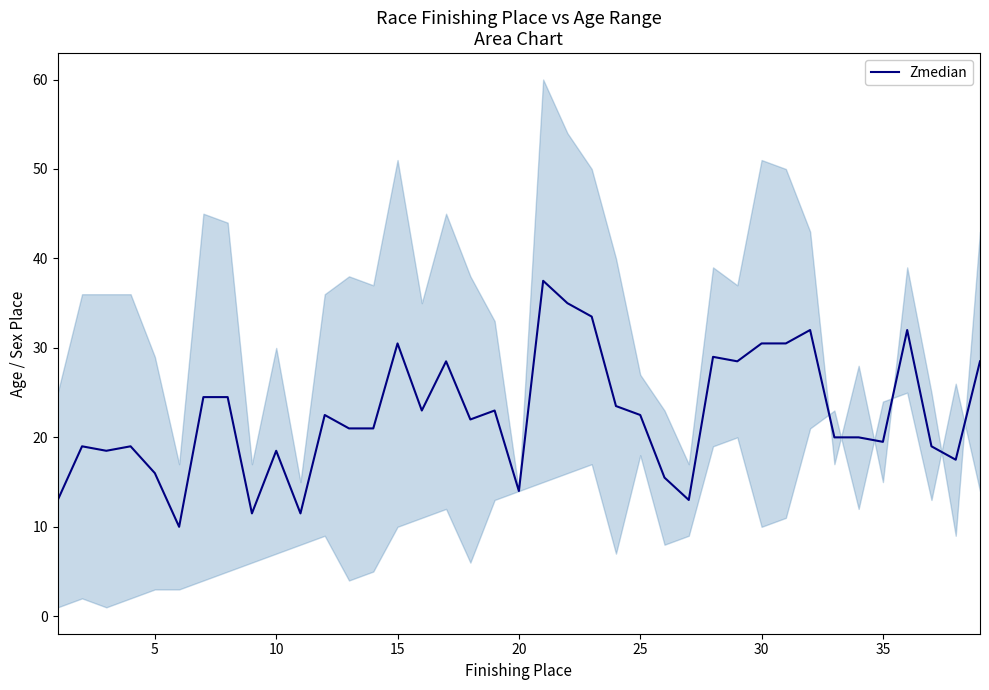

What is the lowest value of the Zmedian series?

10.0